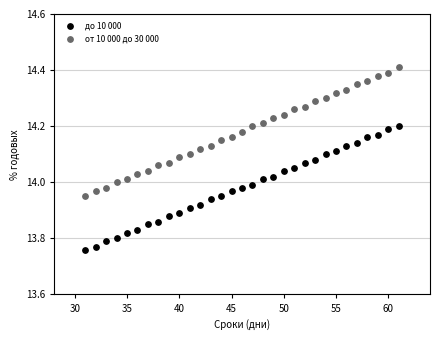

What are all the series names shown in the legend?

до 10 000, от 10 000 до 30 000